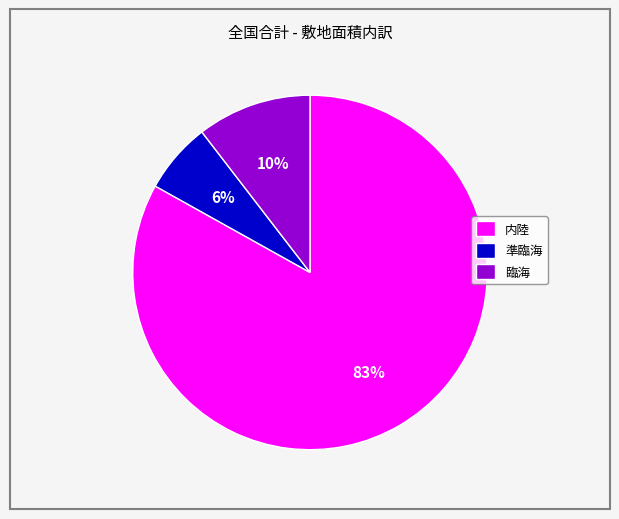

The 内陸 slice represents 83% of the pie. True or false?

True